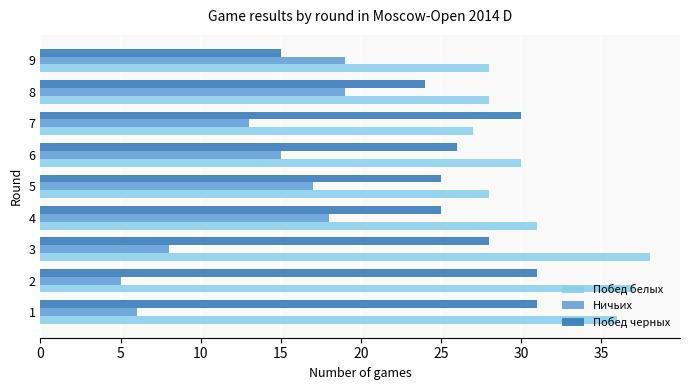

List the series in order of their peak value, lowest first.

Ничьих, Побед черных, Побед белых